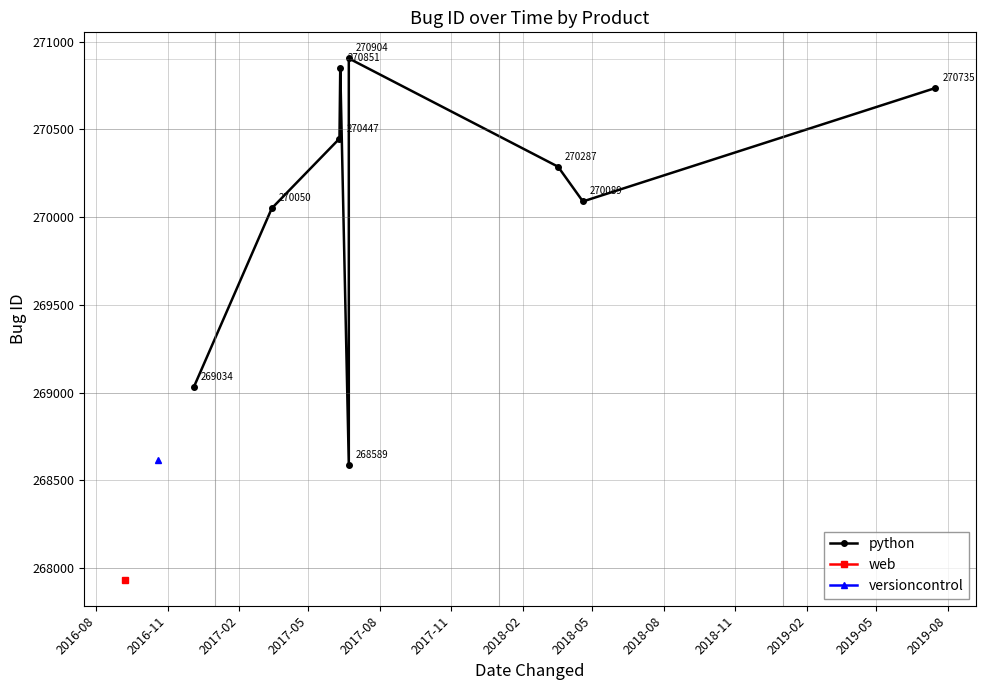

How many values exceed 270287?

4